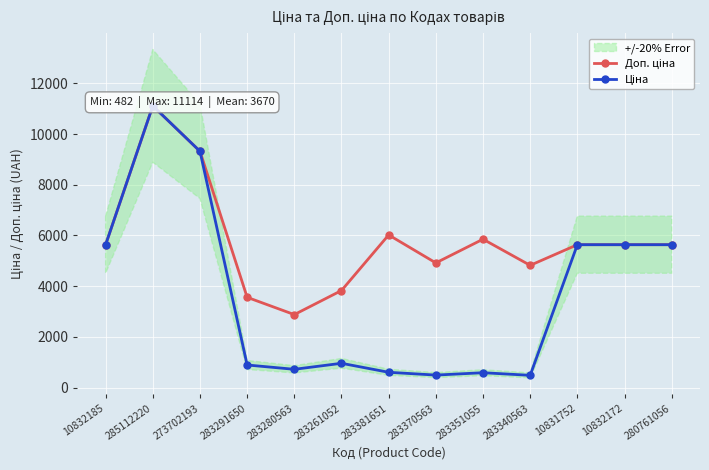

What is the maximum value shown in the chart?

11113.6